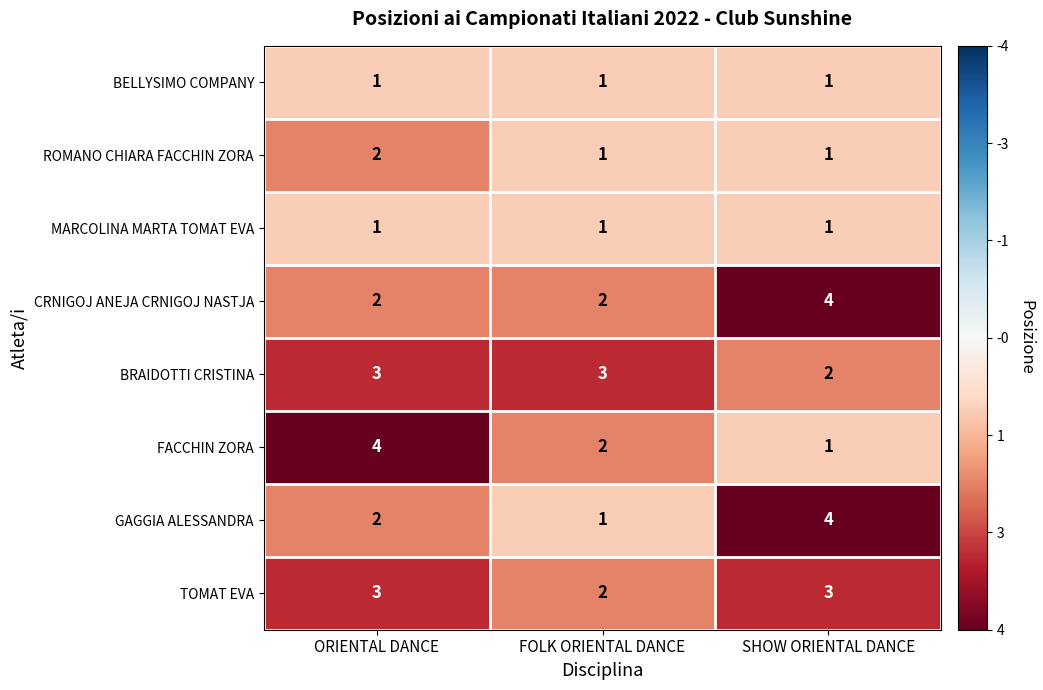

What is the minimum value shown in the chart?

1